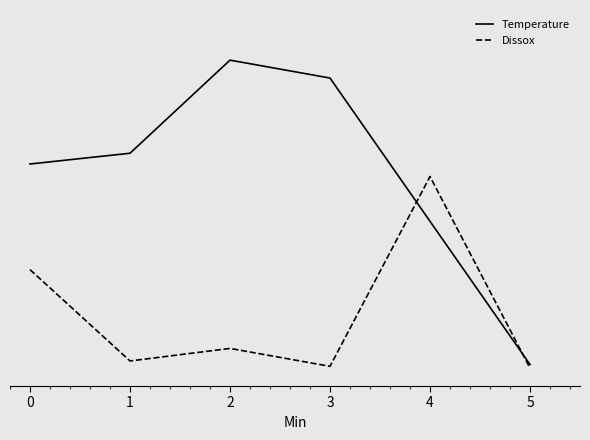

Does the chart have visible grid lines?

No